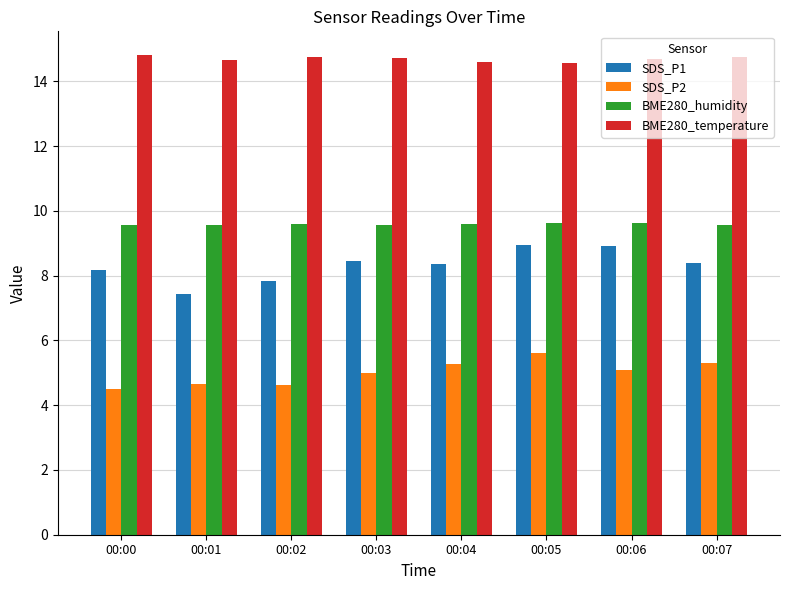

What is the maximum value for BME280_temperature?

14.8